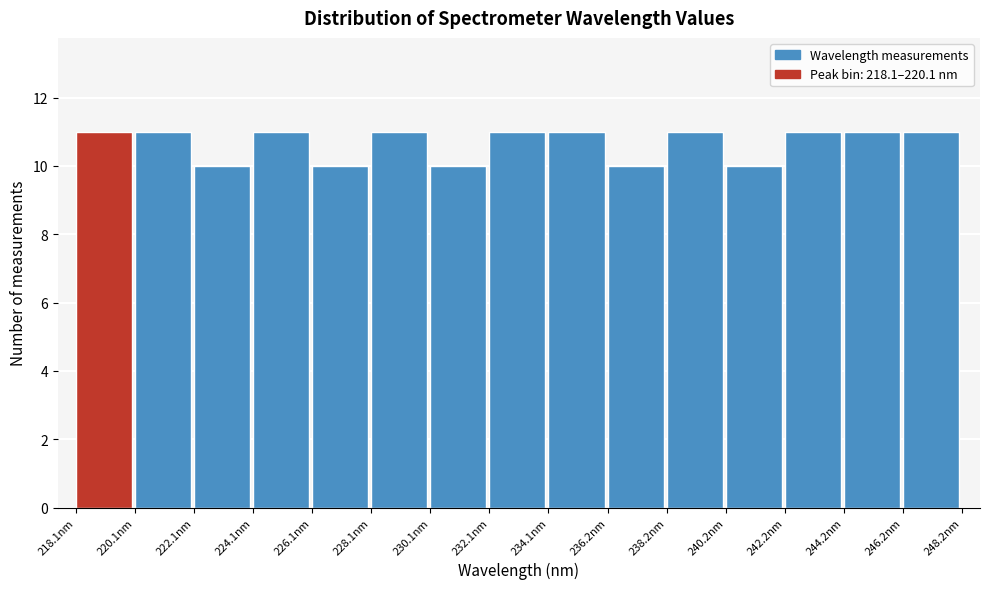

What is the height of the bar covering 218 to 220 on the x-axis? Neither the bar edges nor the heights are printed on the chart, so give them approximately, as read against the axes.

11